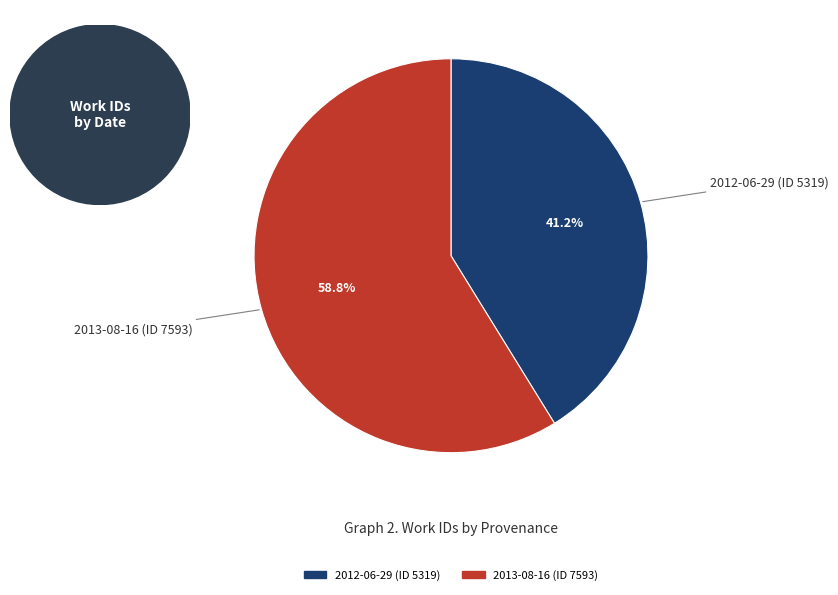

Count the number of slices in the pie.

2